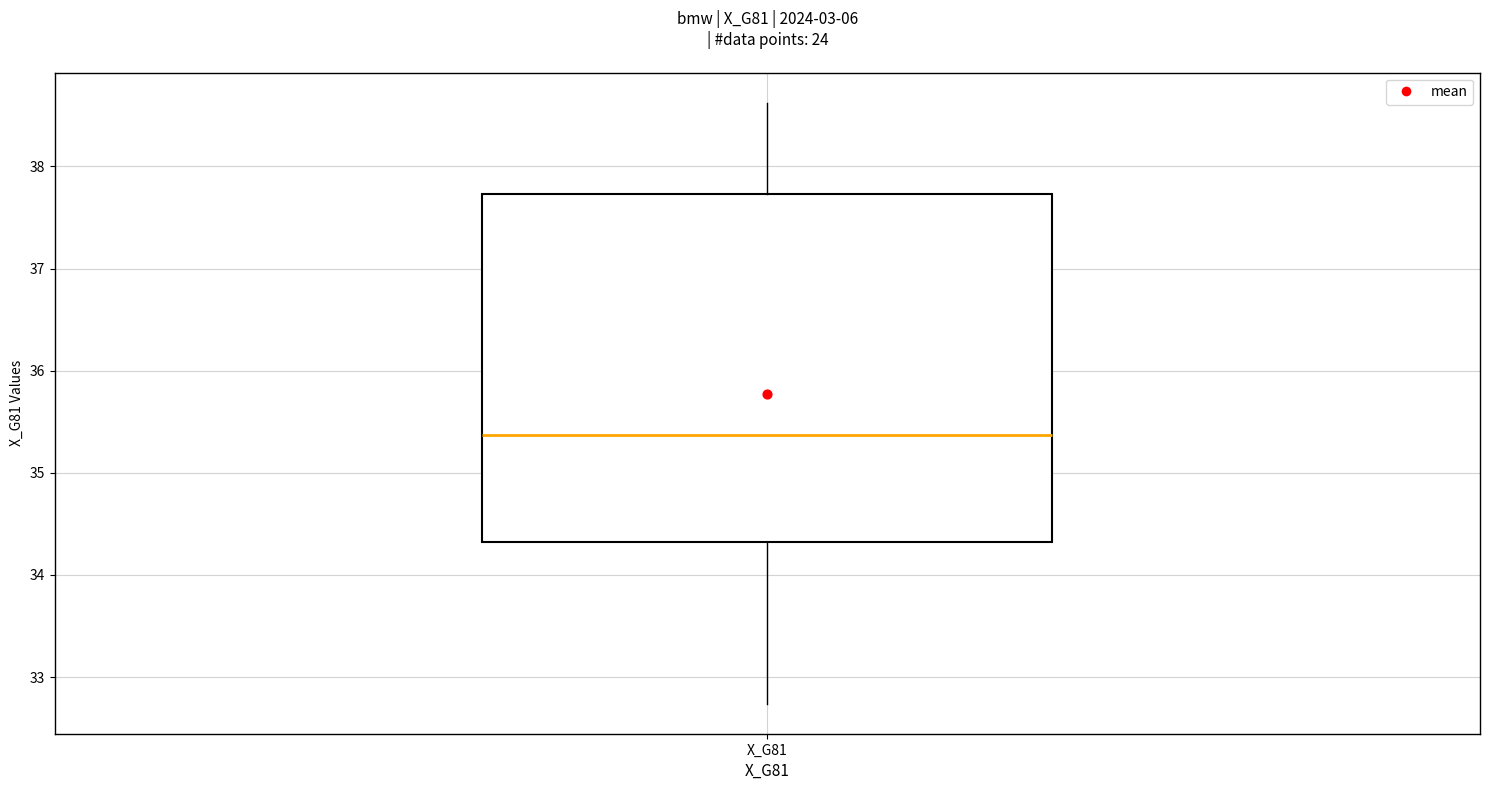

Read this box plot against the y-axis: the position of the median line, the range covered by the box, and the ends of both whiskers. The values are not printed on the chart, so give them approximately, as read against the axis.

median 35.4, box 34.3 to 37.7, whiskers 32.7 to 38.6